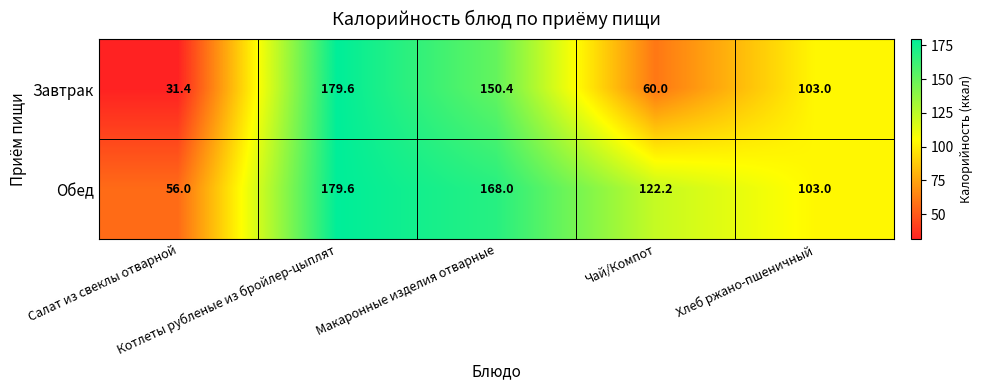

What is the difference between the second highest and minimum values in the Обед series?

112.0